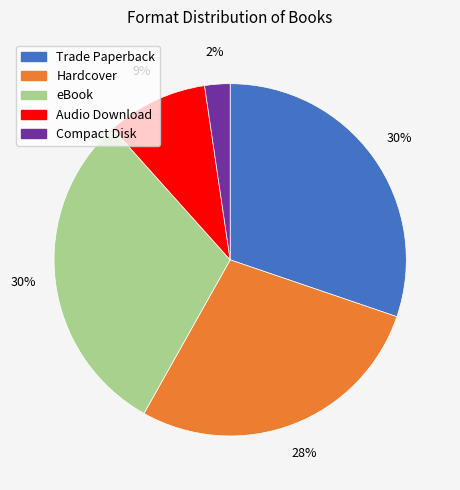

Is eBook the majority of the pie?

No